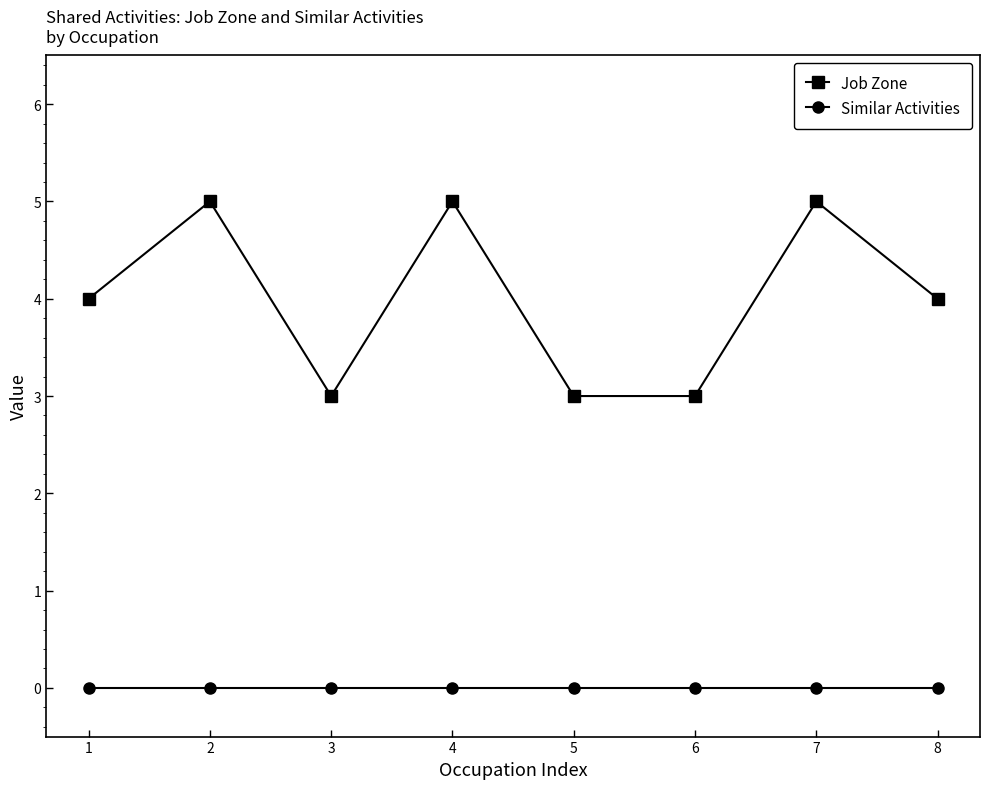

True or false: Job Zone and Similar Activities intersect in this chart.

False